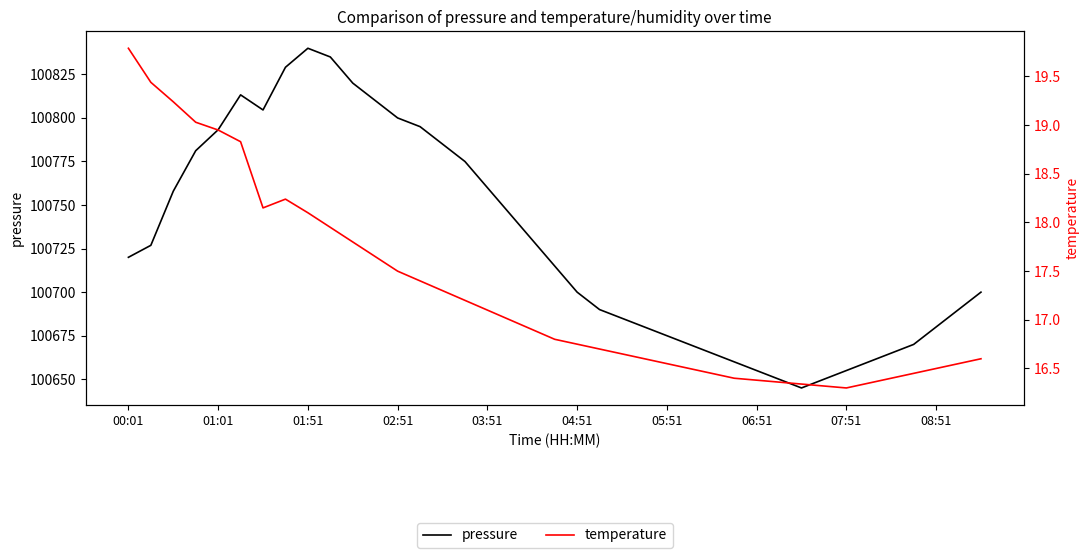

True or false: pressure and temperature intersect in this chart.

False